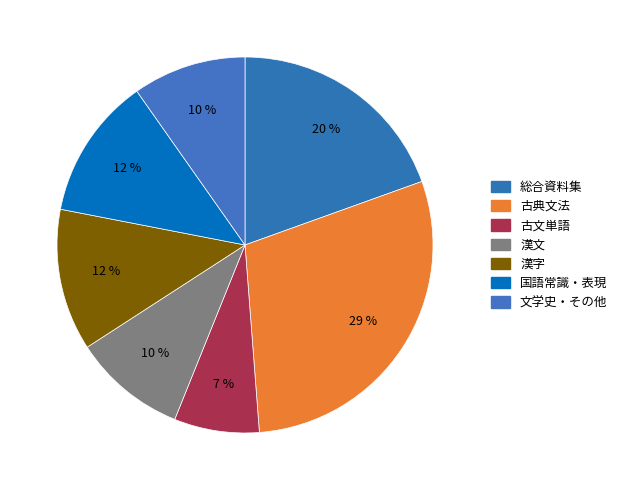

Between 漢字 and 国語常識・表現, which is larger?

漢字